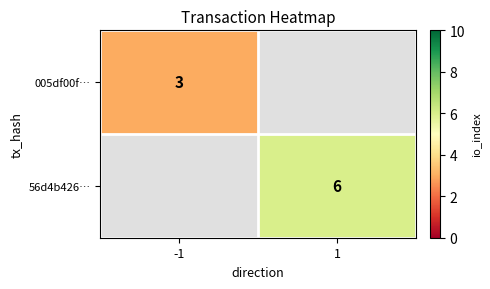

Which category has the highest value across all series?

1